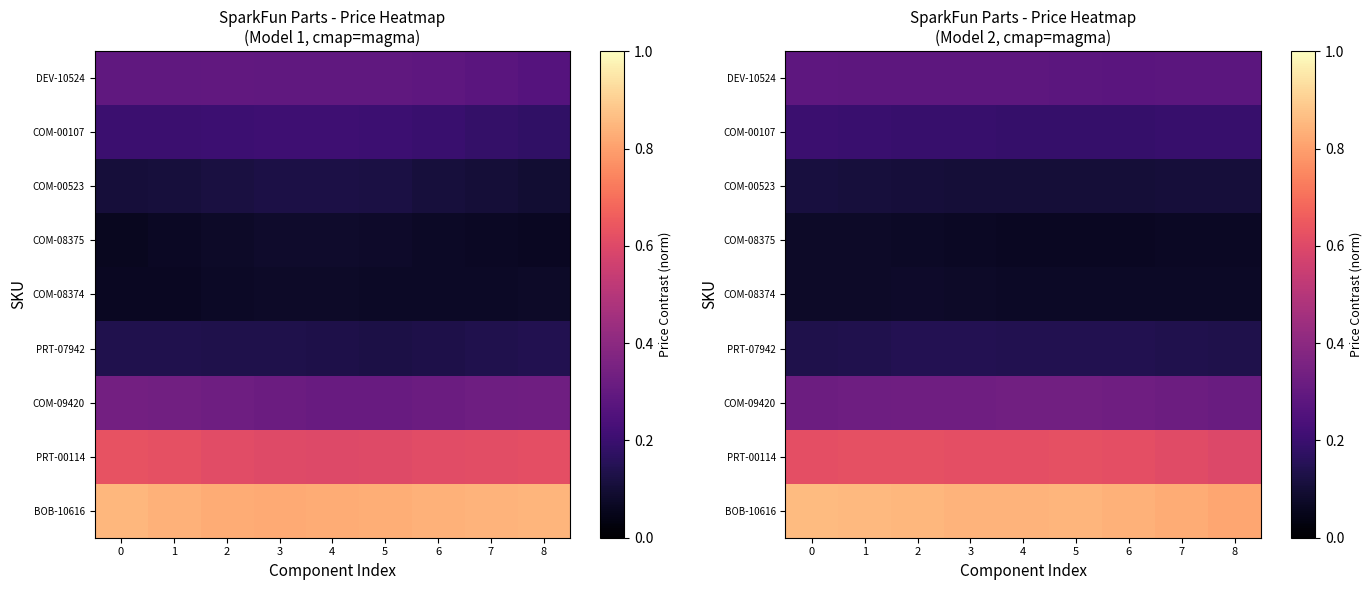

What is the difference between the highest and lowest values at 8?

0.7